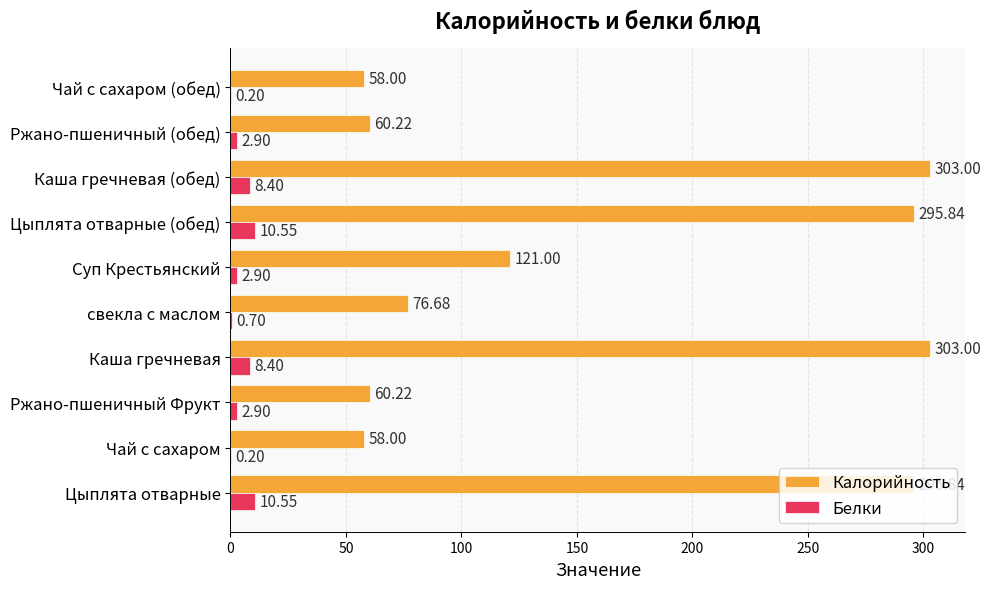

Between Ржано-пшеничный Фрукт and Каша гречневая, which series saw the biggest shift?

Калорийность